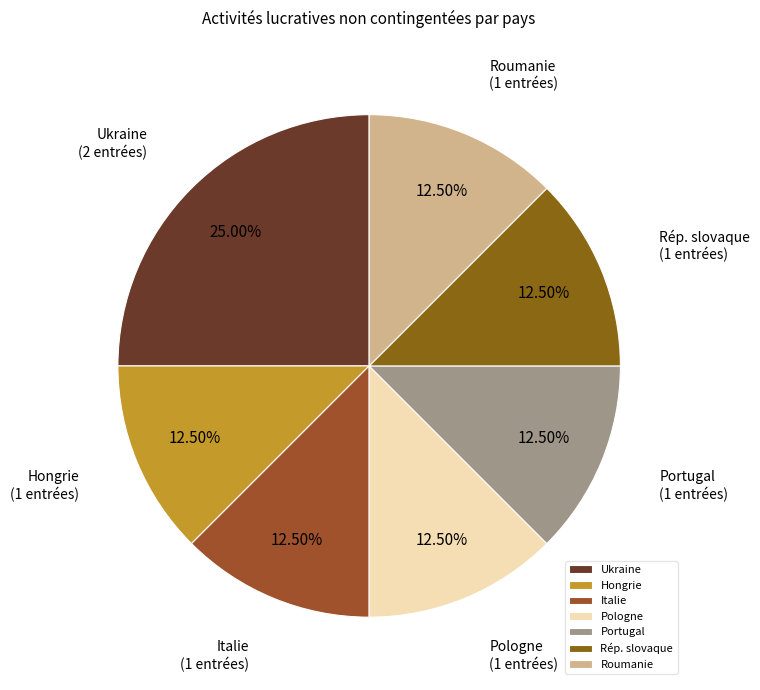

To the nearest percent, what percentage of the pie is Ukraine?

25%